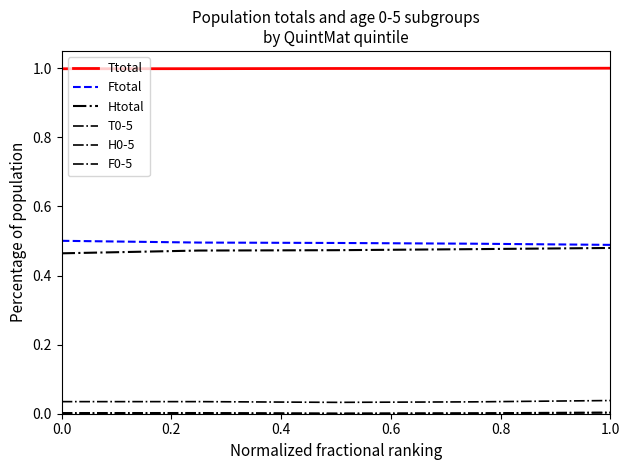

Reading left to right, transcribe all the data shown in this chart.

Ttotal: 1.0	1.0	1.0	1.0	1.0
Ftotal: 0.5	0.5	0.5	0.5	0.5
Htotal: 0.5	0.5	0.5	0.5	0.5
T0-5: 0.0	0.0	0.0	0.0	0.0
H0-5: 0.0	0.0	0.0	0.0	0.0
F0-5: 0.0	0.0	0.0	0.0	0.0